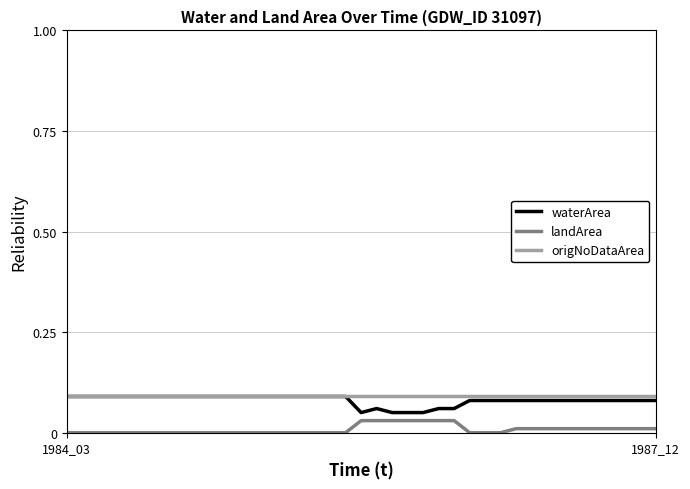

True or false: origNoDataArea and landArea cross at least once.

False